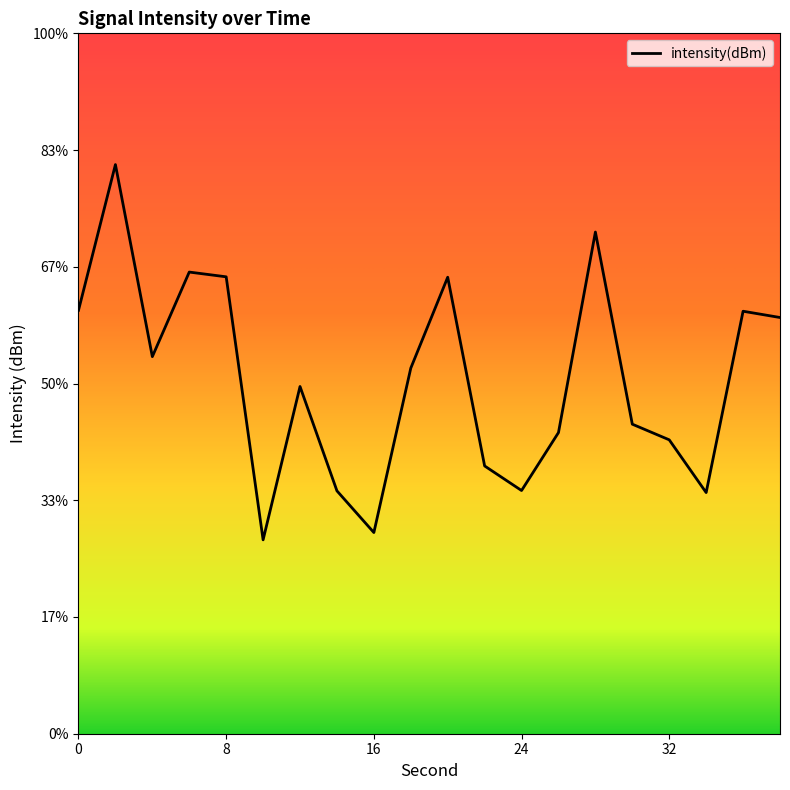

Does the chart display data point markers on the line(s)?

No